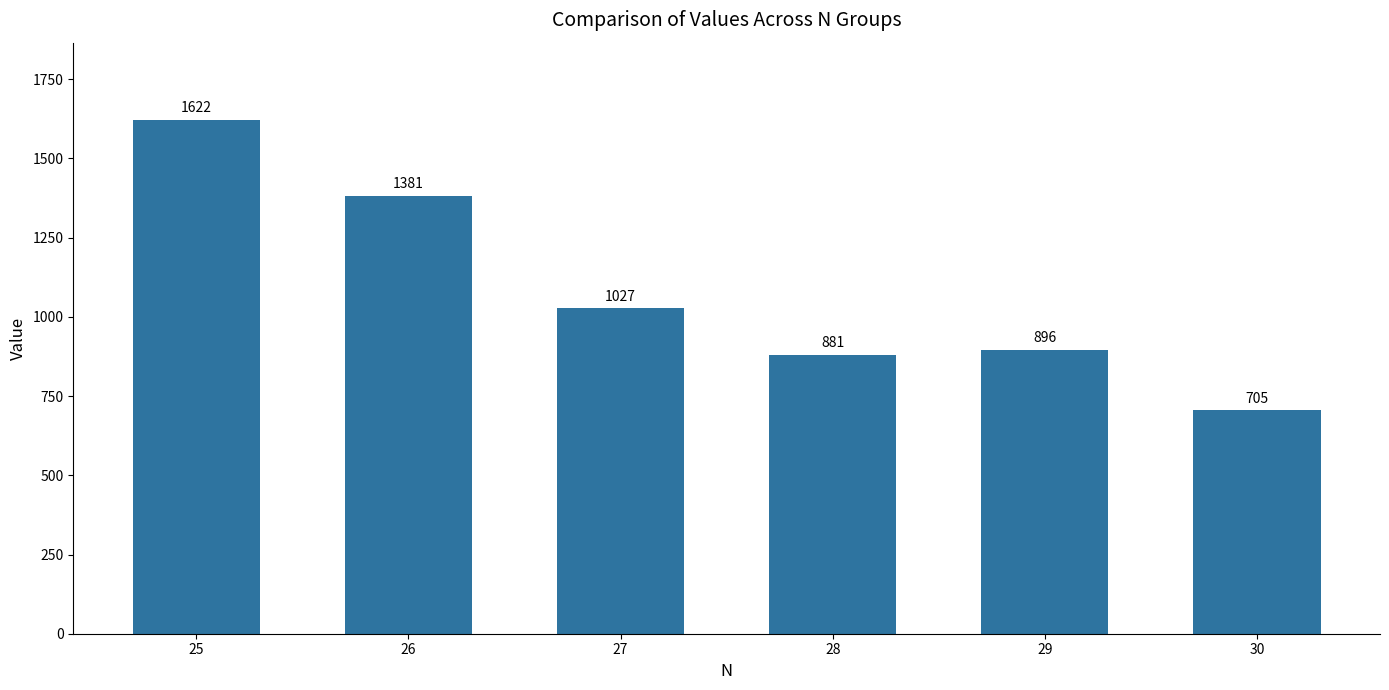

Reading left to right, extract all data points from this chart.

25=1622	26=1381	27=1027	28=881	29=896	30=705